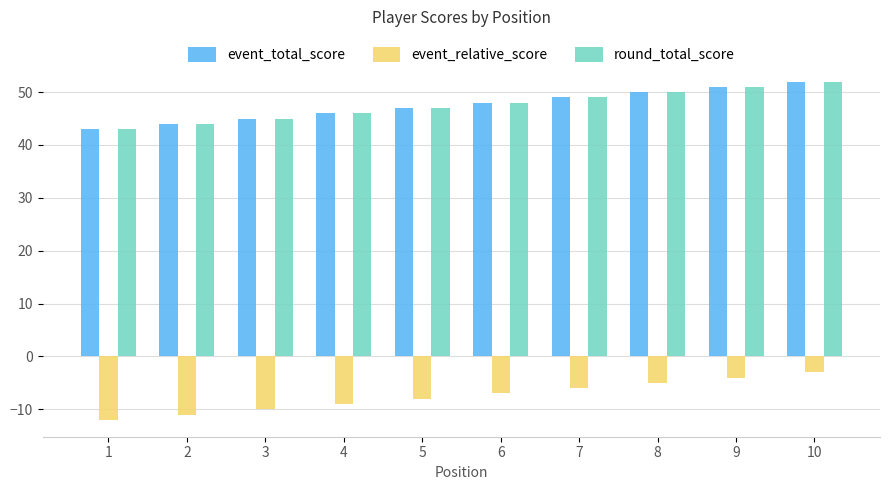

How many distinct data groups are displayed?

3